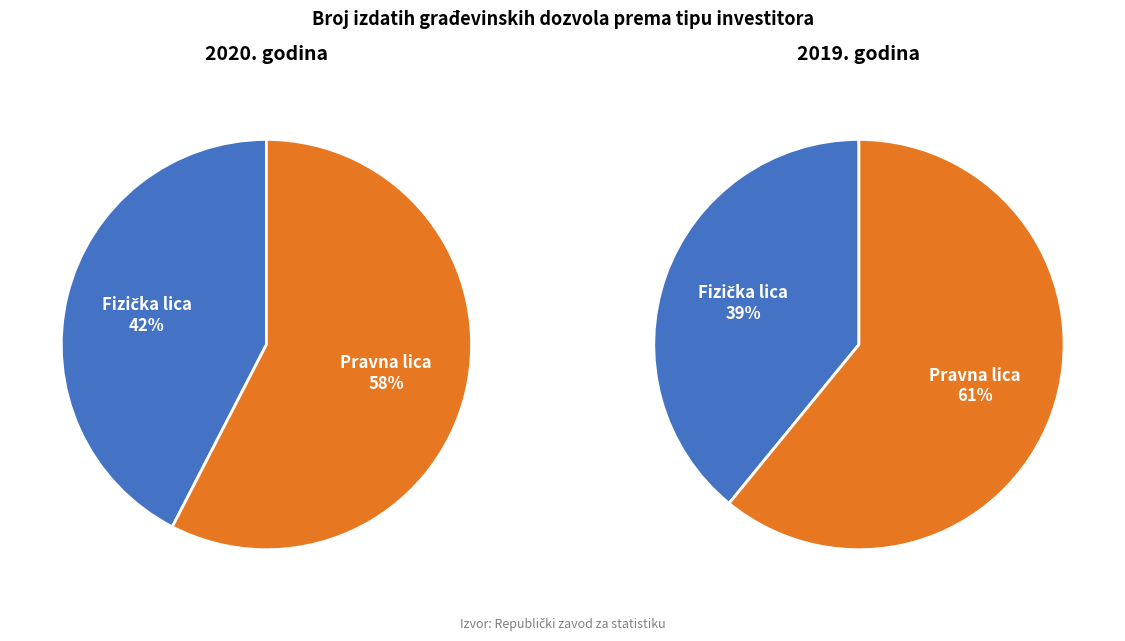

Which series has the widest spread of values?

Fizička lica